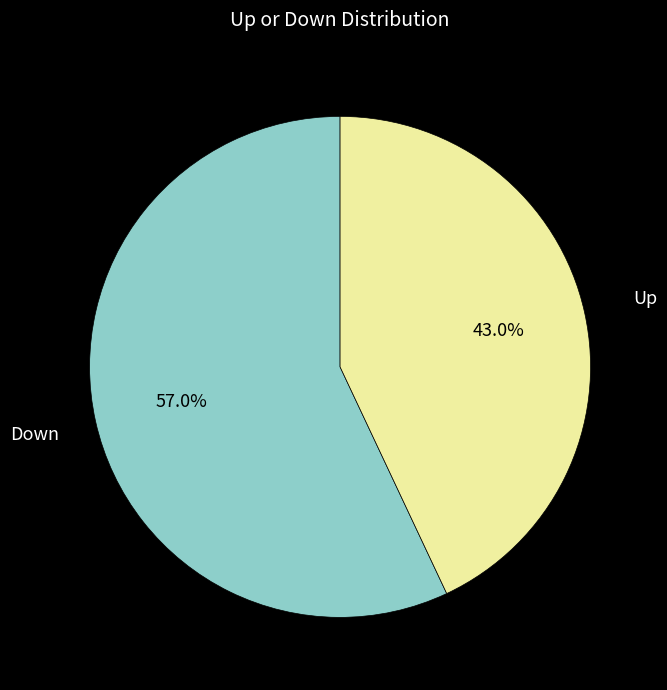

Is there any slice that represents more than half of the pie?

Yes